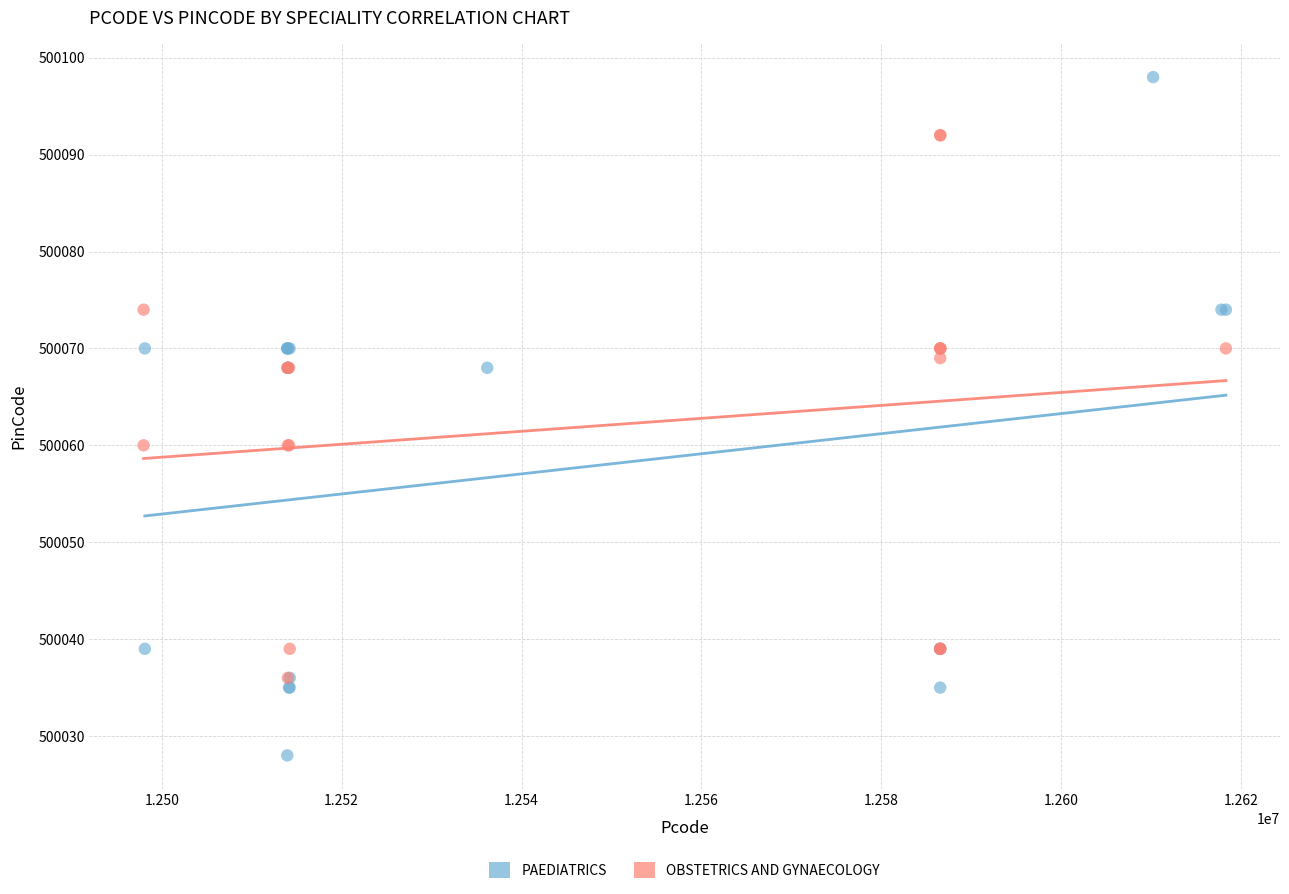

What are all the series names shown in the legend?

PAEDIATRICS, OBSTETRICS AND GYNAECOLOGY